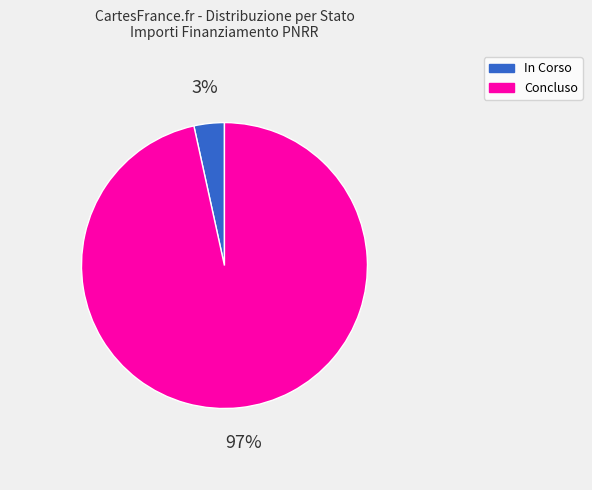

To the nearest percent, what is the average slice percentage?

50%